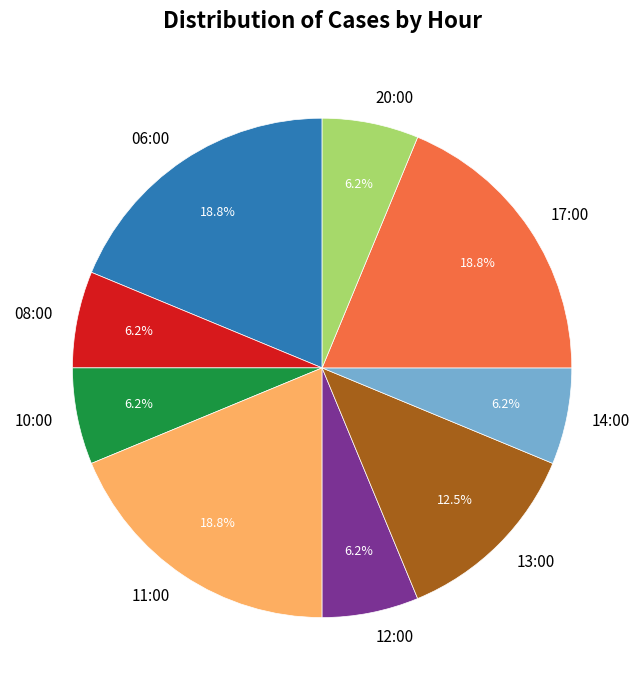

How many slices are in this pie chart?

9